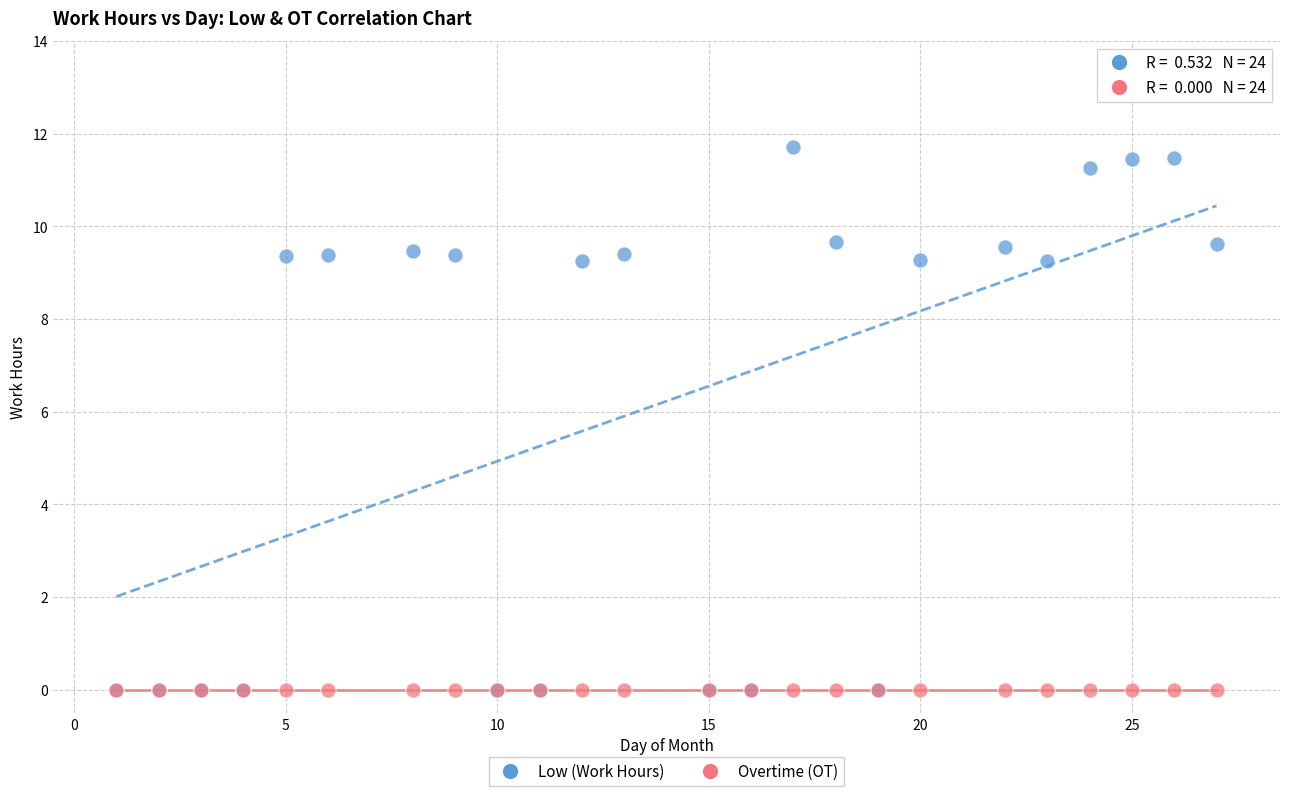

What are all the series names shown in the legend?

Low (Work Hours), Overtime (OT)